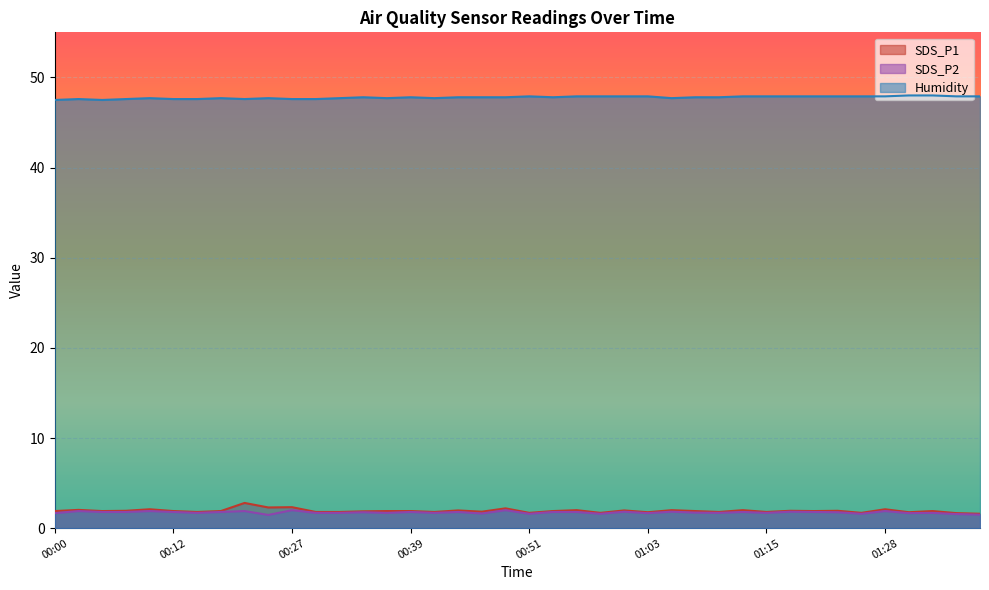

Which series changed the most between 01:18 and 01:28?

SDS_P1